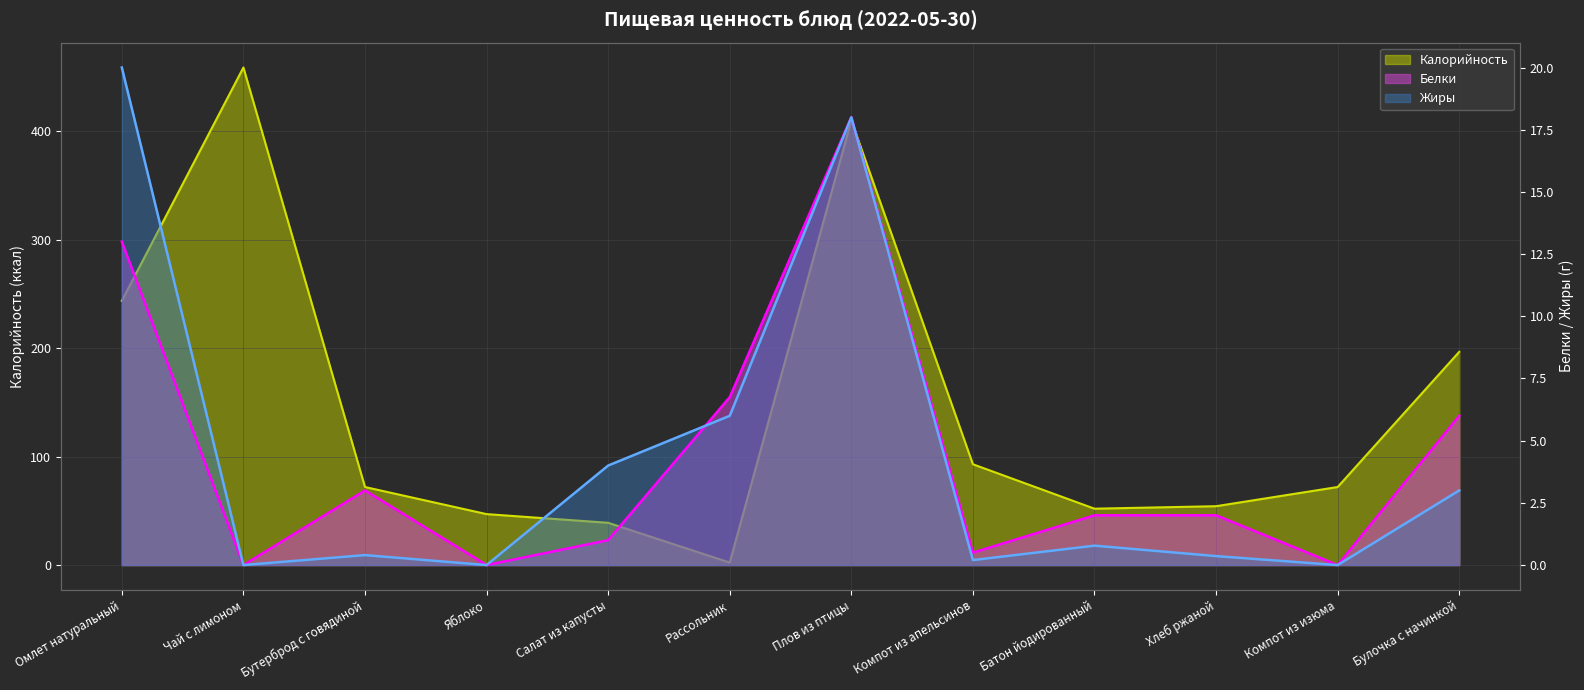

Rank the series at Рассольник from highest to lowest value.

Белки, Жиры, Калорийность